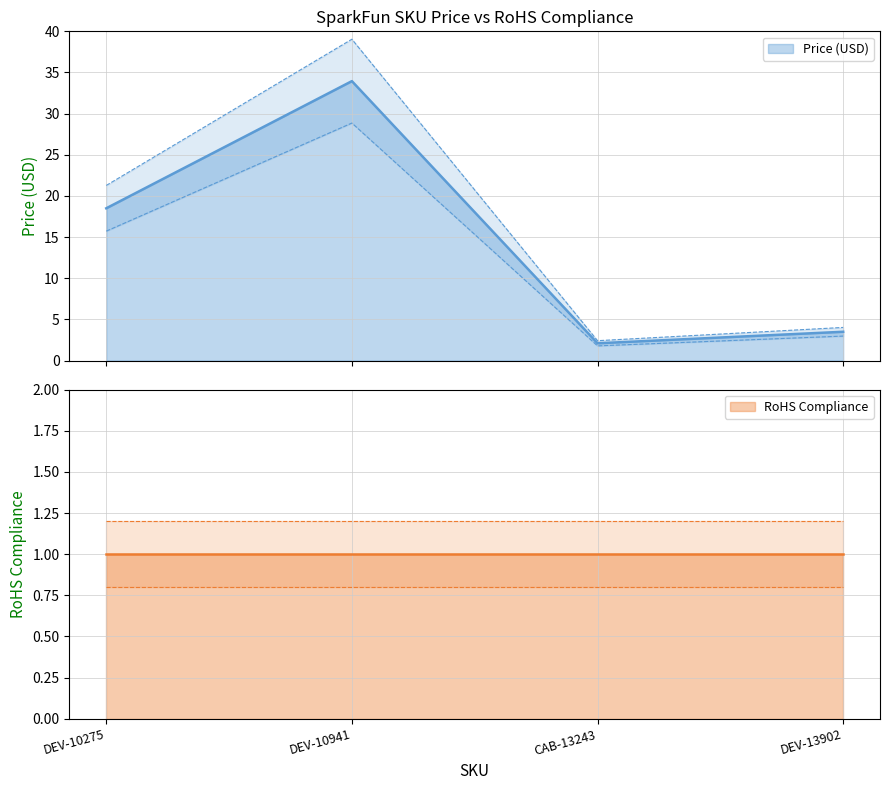

Rank the categories by value from highest to lowest.

DEV-10941, DEV-10275, DEV-13902, CAB-13243